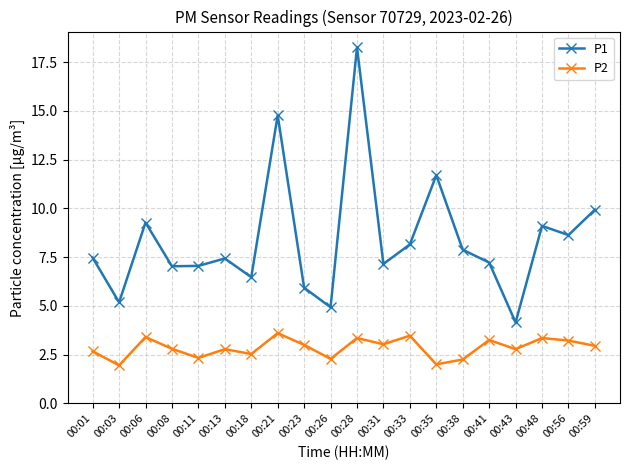

What is the sum of the P1 values at 00:23 and 00:03?

11.1